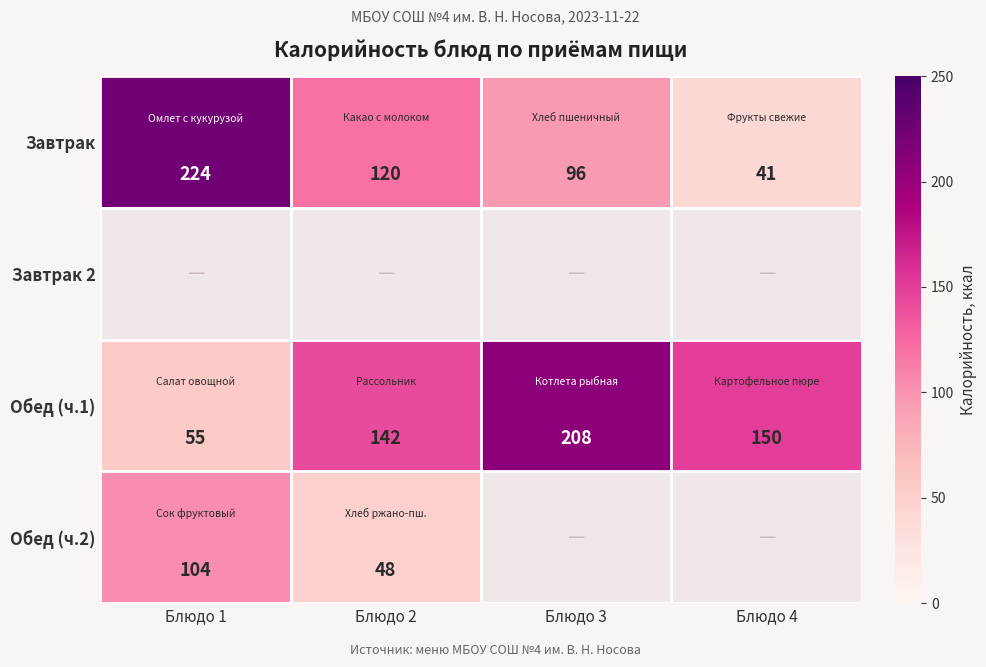

What is the maximum value shown in the chart?

224.0